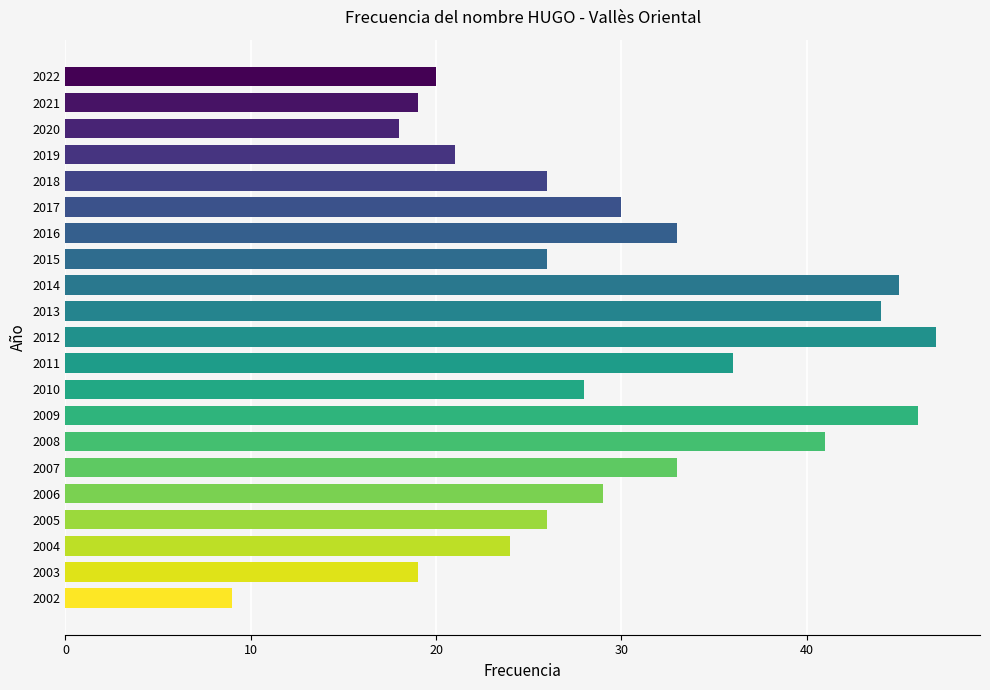

What is the approximate value at 2009?

46